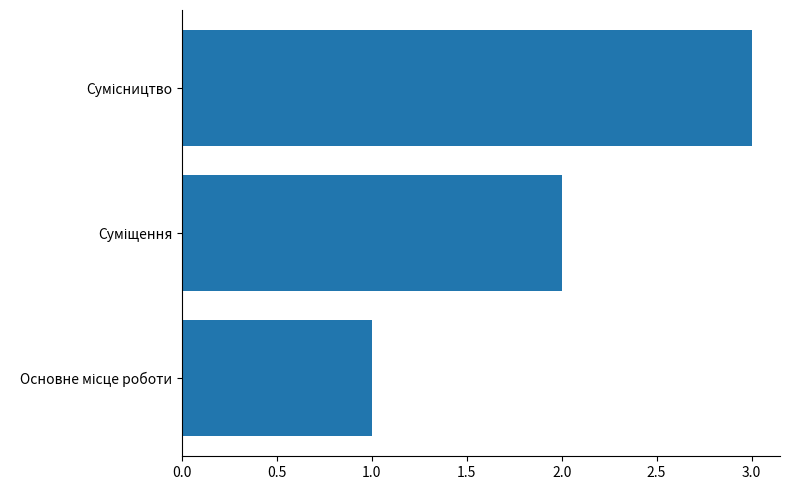

How many bars are there in total?

3